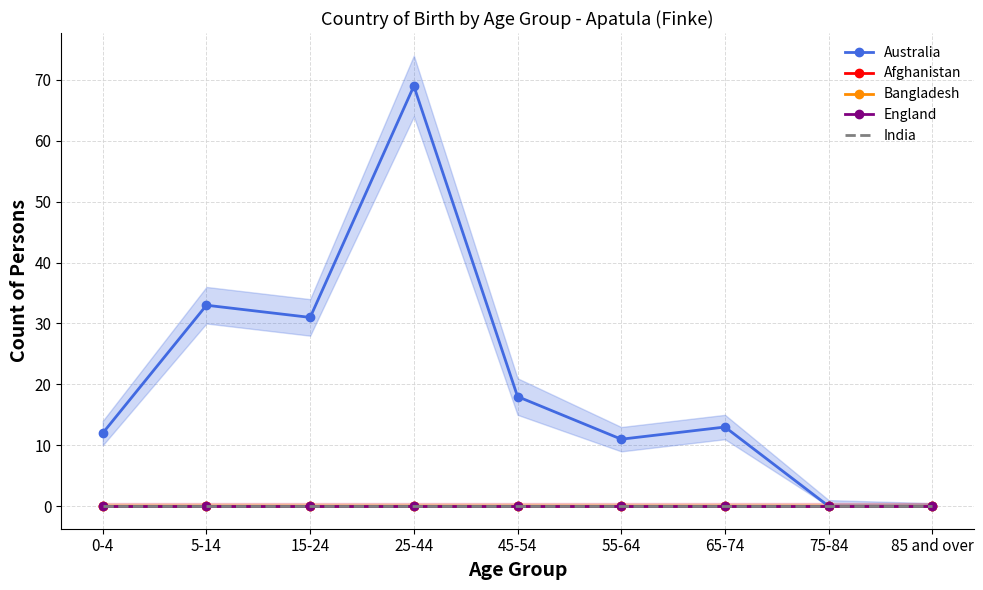

What position from the right is 65-74?

3